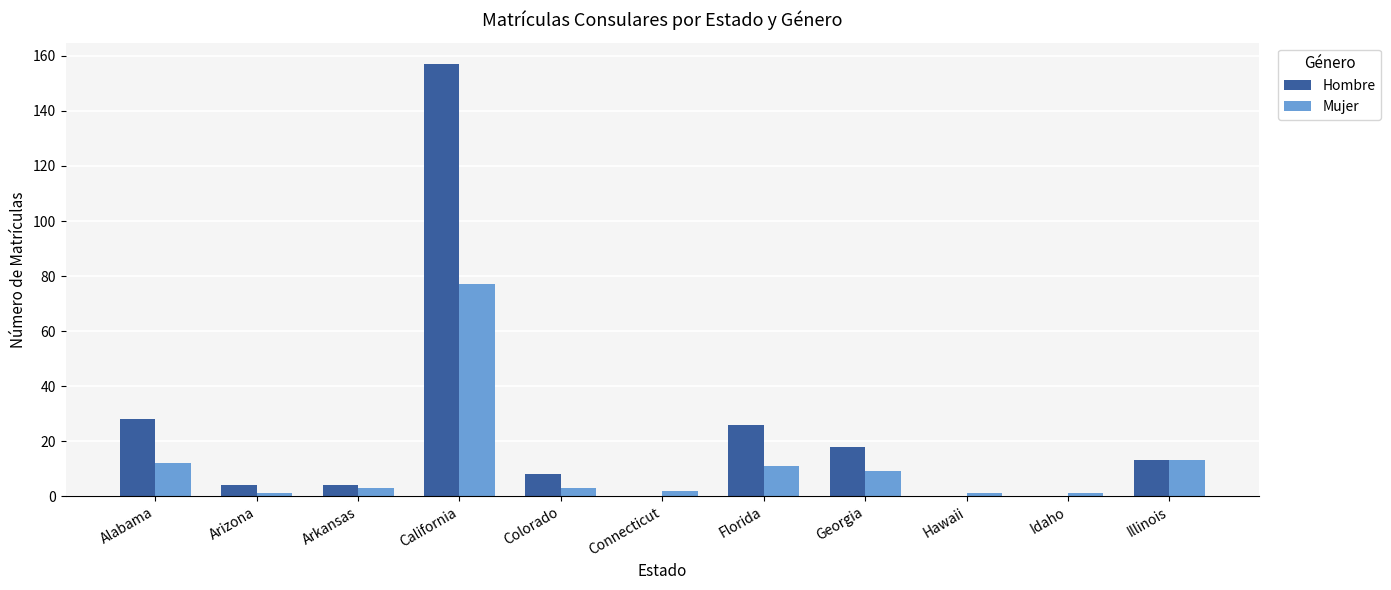

Which series has the largest total across all categories?

Hombre